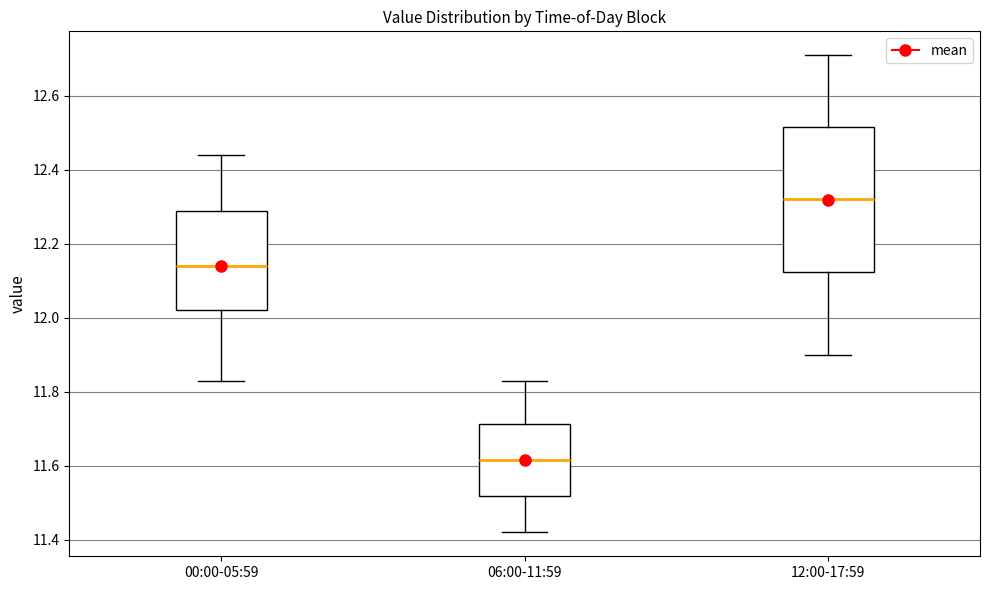

Reading left to right, transcribe this box plot: for each box, give where its median line is, the range the box spans, and where its two whiskers end, as read against the y-axis. The values are not printed on the chart, so give them approximately, as read against the axis.

00:00-05:59: median 12.14, box 12.02 to 12.30, whiskers 11.84 to 12.44
06:00-11:59: median 11.62, box 11.52 to 11.72, whiskers 11.42 to 11.84
12:00-17:59: median 12.32, box 12.12 to 12.52, whiskers 11.90 to 12.72